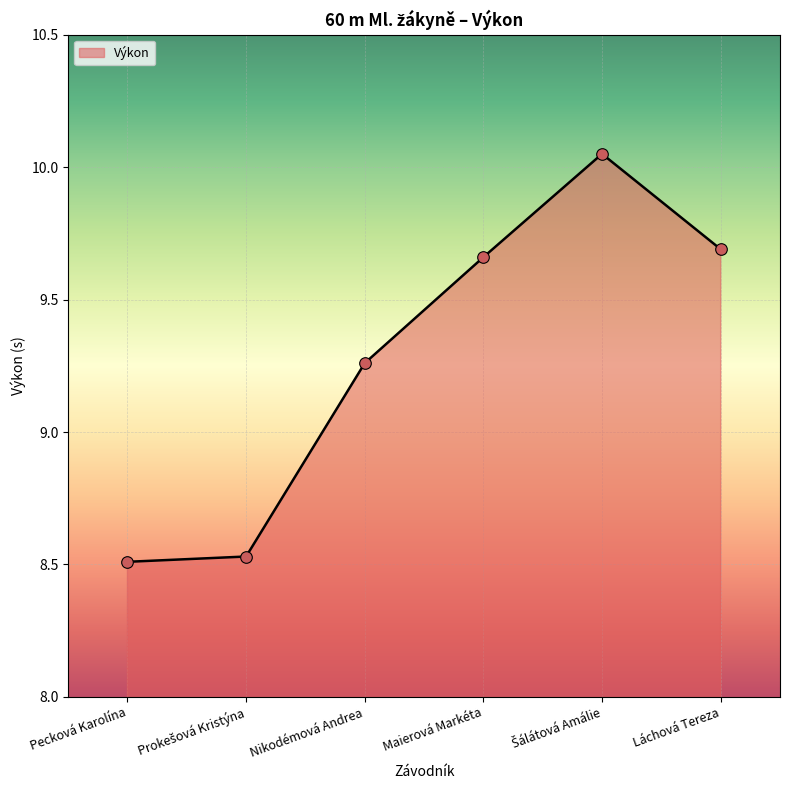

What is the ratio of the value at Láchová Tereza to the value at Nikodémová Andrea?

1.0